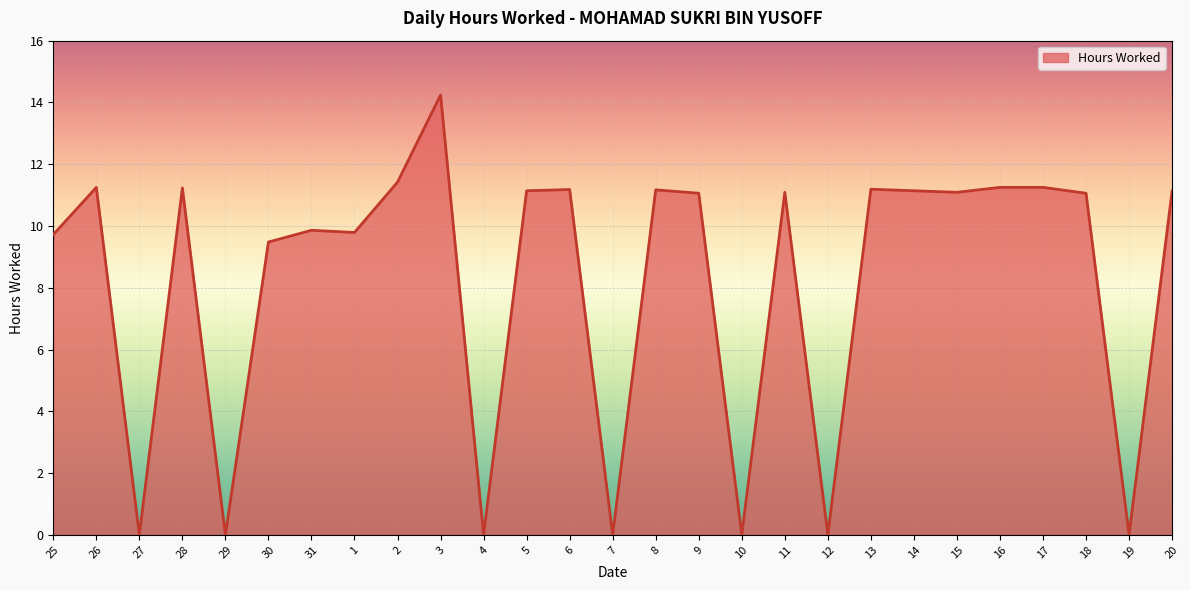

Read the value at 3.

14.2